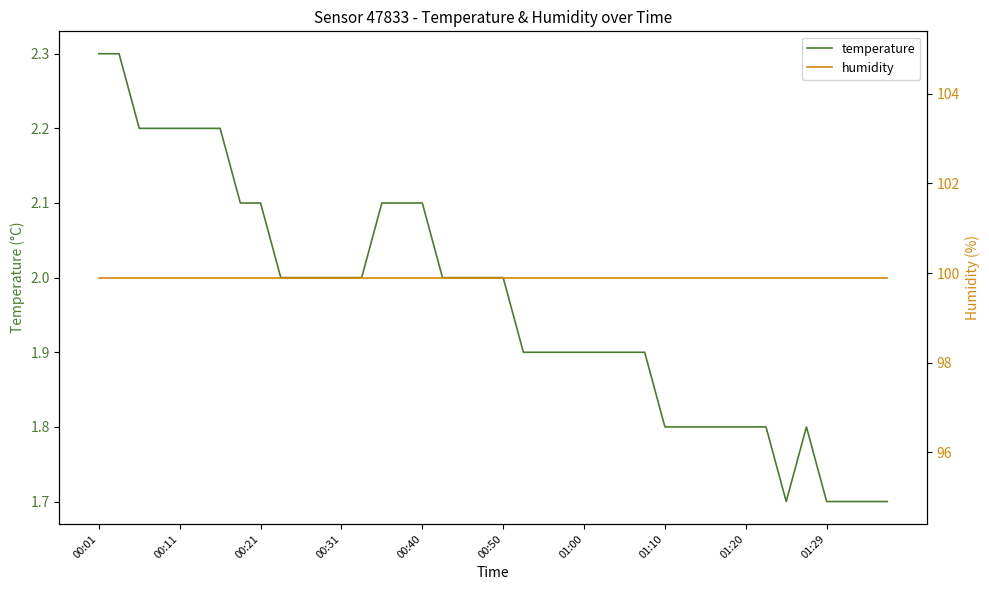

What is the total value across all series at 17?

101.9